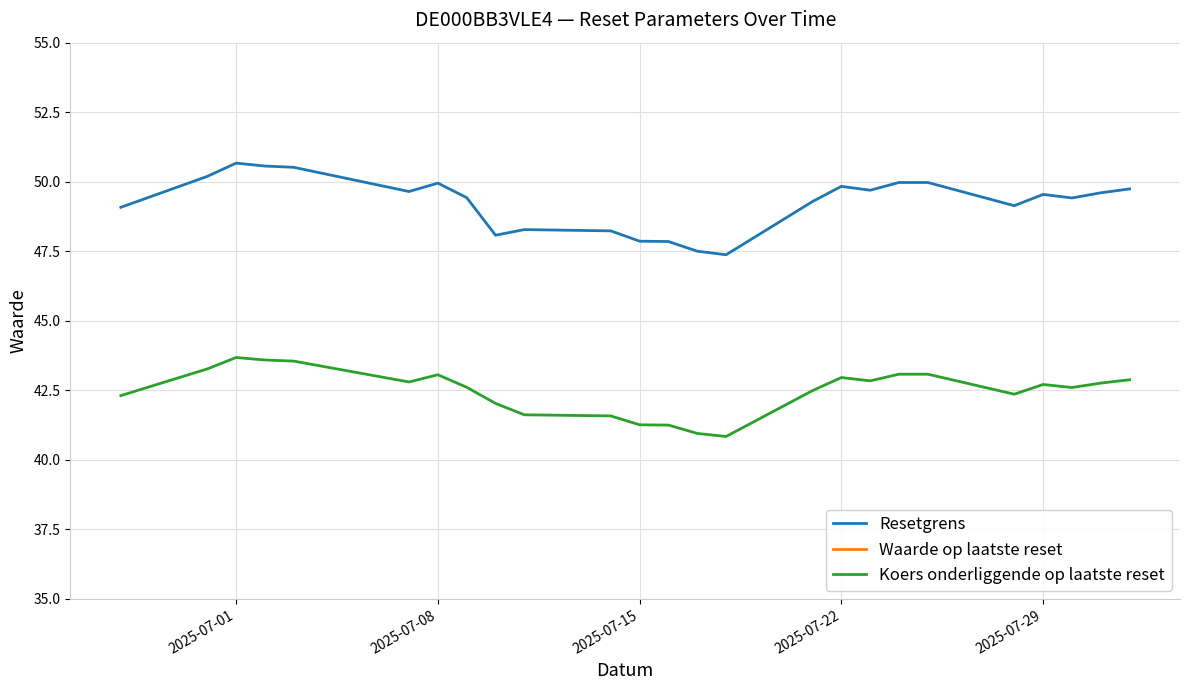

Does the chart display data point markers on the line(s)?

No